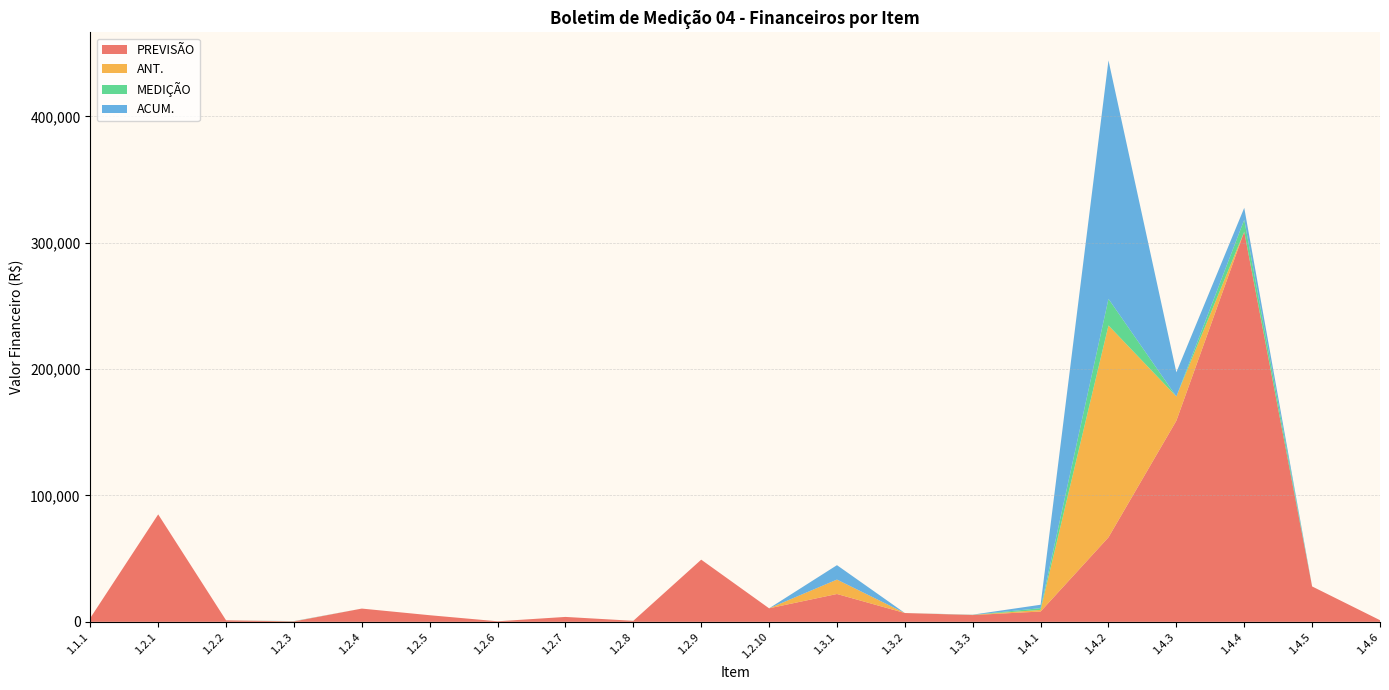

Reading right to left, what are all the values shown in this chart?

PREVISÃO: 1.4.6=1302.1	1.4.5=28000.8	1.4.4=308737.0	1.4.3=159145.4	1.4.2=66876.4	1.4.1=8151.9	1.3.3=5340.3	1.3.2=6967.4	1.3.1=22021.2	1.2.10=10689.5	1.2.9=49190.7	1.2.8=804.7	1.2.7=3876.9	1.2.6=427.5	1.2.5=5223.2	1.2.4=10476.8	1.2.3=273.4	1.2.2=1201.7	1.2.1=85025.7	1.1.1=3049.9
ANT.: 1.4.6=0.0	1.4.5=0.0	1.4.4=0.0	1.4.3=19156.4	1.4.2=167684.2	1.4.1=1290.0	1.3.3=166.1	1.3.2=0.0	1.3.1=11408.2	1.2.10=0.0	1.2.9=0.0	1.2.8=0.0	1.2.7=0.0	1.2.6=0.0	1.2.5=0.0	1.2.4=0.0	1.2.3=159.1	1.2.2=0.0	1.2.1=0.0	1.1.1=0.0
MEDIÇÃO: 1.4.6=0.0	1.4.5=0.0	1.4.4=9442.2	1.4.3=0.0	1.4.2=21028.2	1.4.1=1388.8	1.3.3=0.0	1.3.2=0.0	1.3.1=0.0	1.2.10=0.0	1.2.9=0.0	1.2.8=0.0	1.2.7=0.0	1.2.6=0.0	1.2.5=0.0	1.2.4=0.0	1.2.3=0.0	1.2.2=0.0	1.2.1=0.0	1.1.1=0.0
ACUM.: 1.4.6=0.0	1.4.5=0.0	1.4.4=9442.2	1.4.3=19156.4	1.4.2=188712.5	1.4.1=2678.8	1.3.3=166.1	1.3.2=0.0	1.3.1=11408.2	1.2.10=0.0	1.2.9=0.0	1.2.8=0.0	1.2.7=0.0	1.2.6=0.0	1.2.5=0.0	1.2.4=0.0	1.2.3=159.1	1.2.2=0.0	1.2.1=0.0	1.1.1=0.0